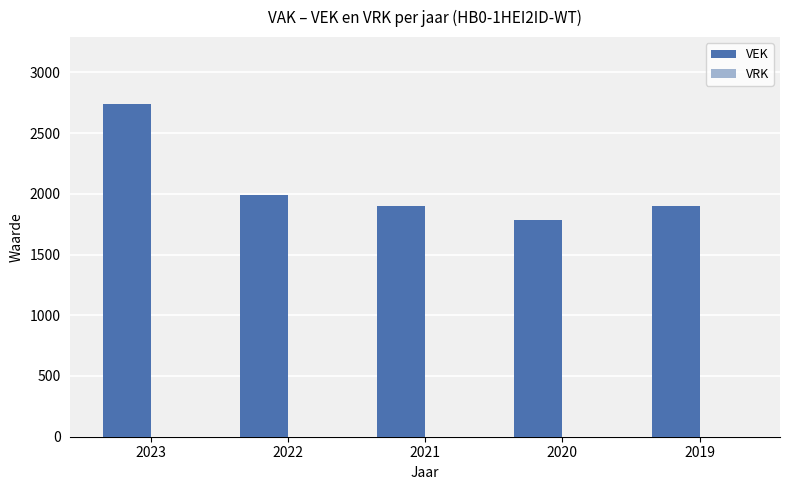

What is the maximum value shown in the chart?

2742